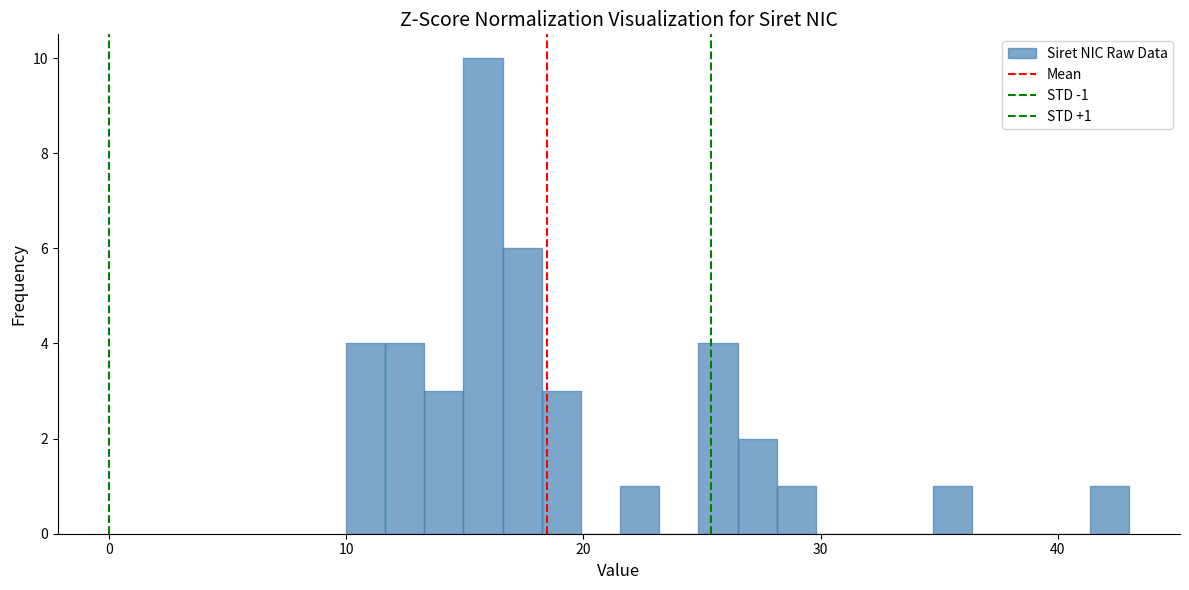

Around what value on the x-axis is the tallest bar? Give the approximate position of its centre, as read against the axis.

16